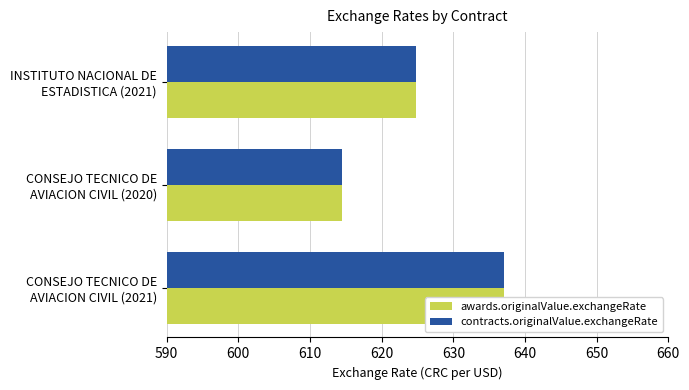

What is the sum of all contracts.originalValue.exchangeRate values?

1876.4